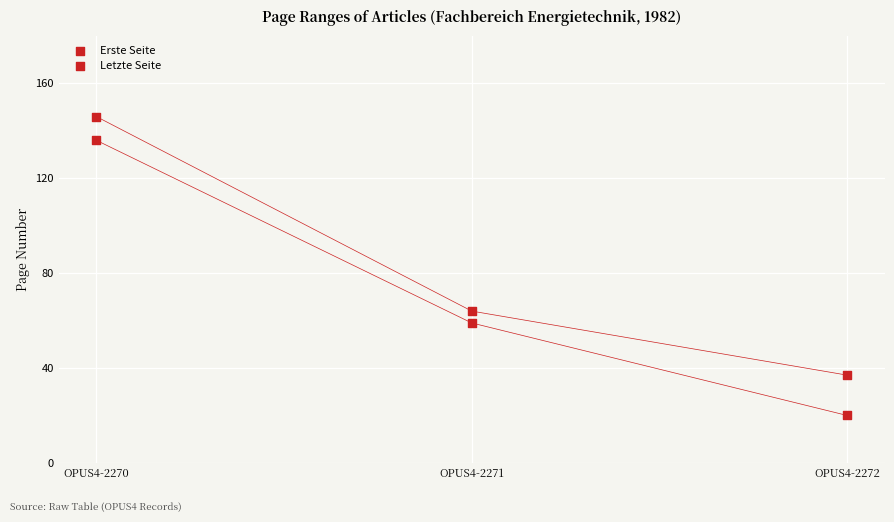

How many data points are displayed?

6